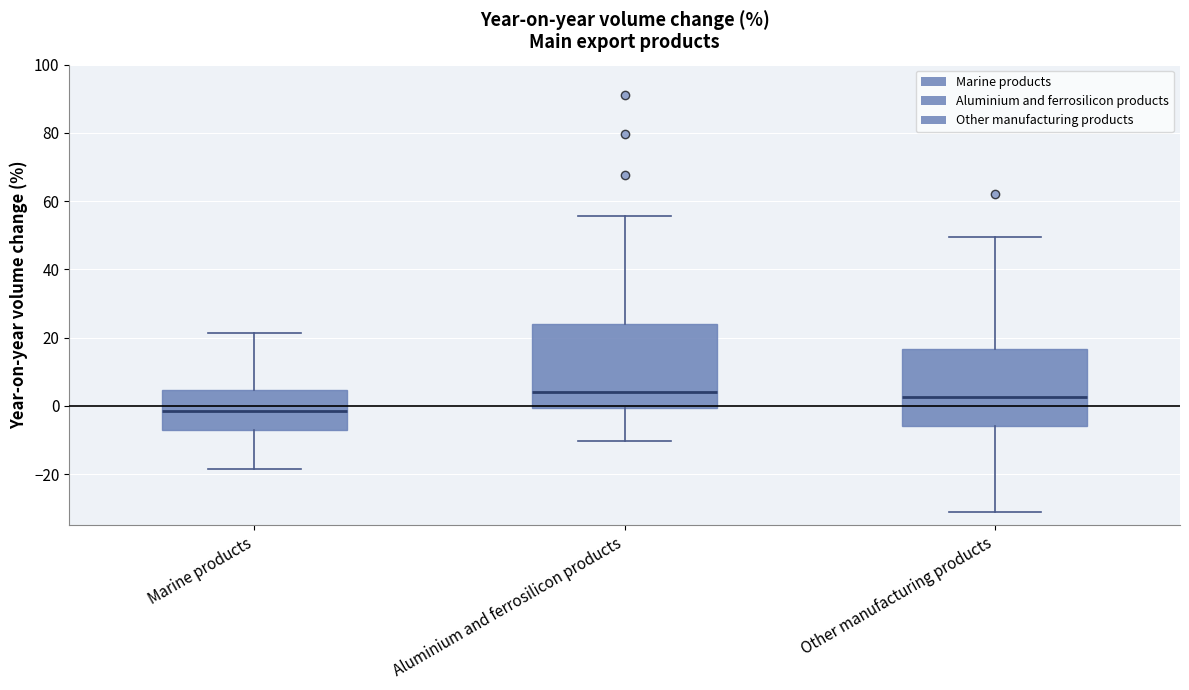

Which box has the lowest median line?

Marine products